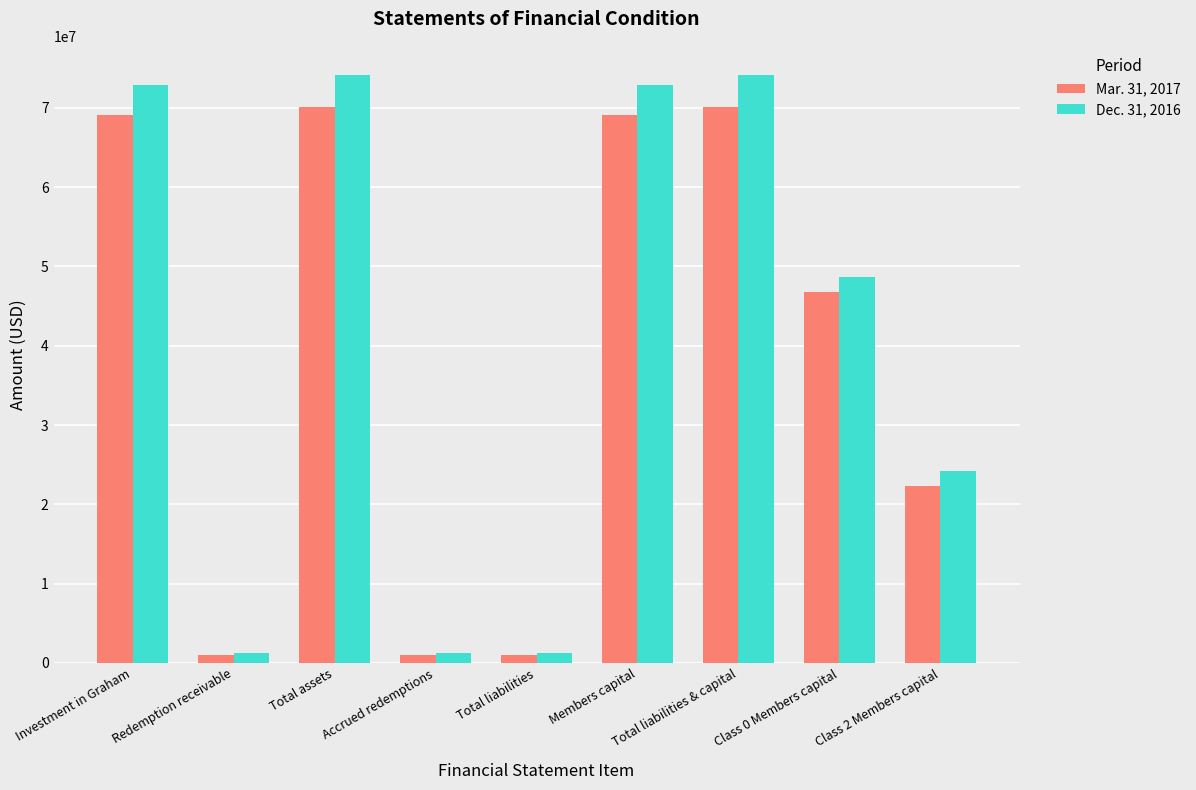

What is the highest value of the Dec. 31, 2016 series?

74111369